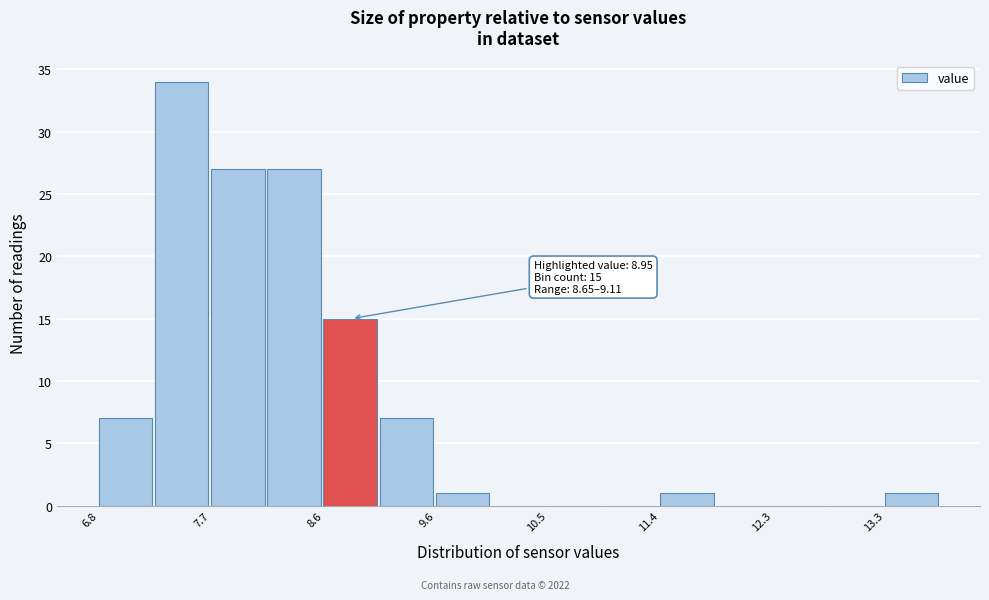

Which range on the x-axis has the tallest bar?

7.3 to 7.7